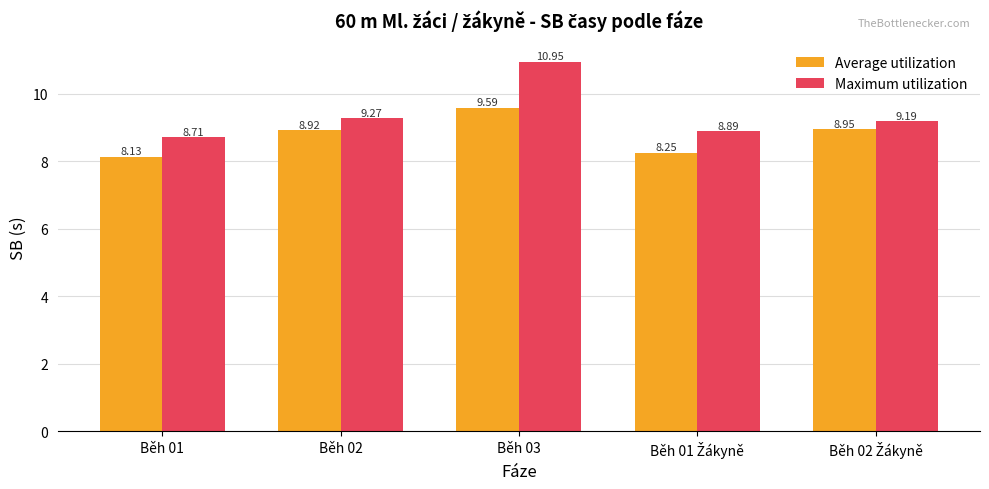

List the series in order of their peak value, lowest first.

Average utilization, Maximum utilization